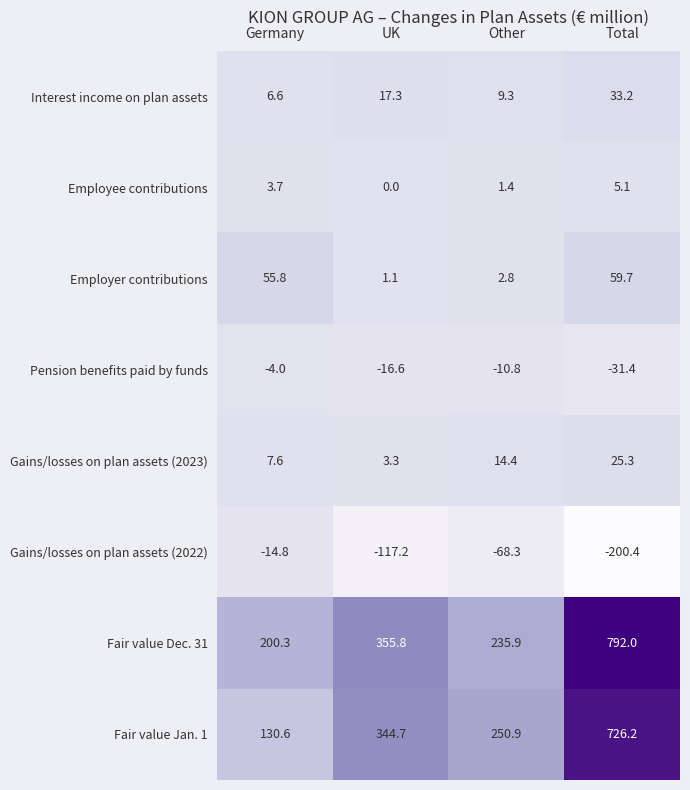

How many distinct data groups are displayed?

8